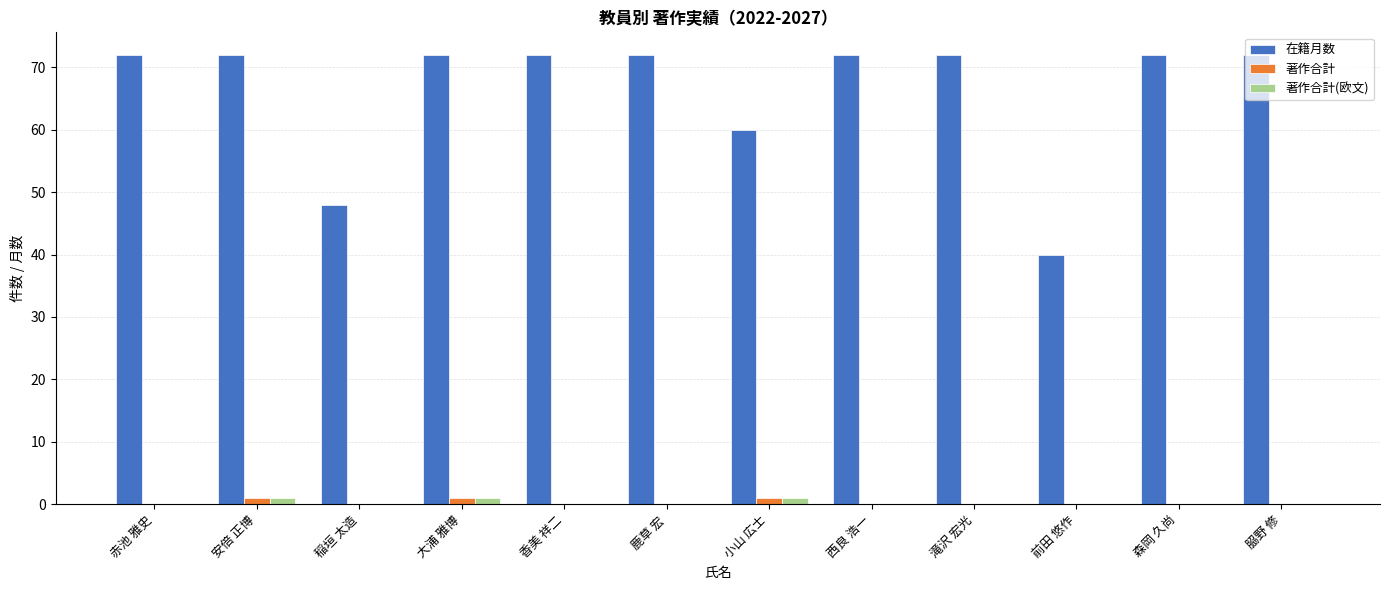

What is the total value across all series at 前田 悠作?

40